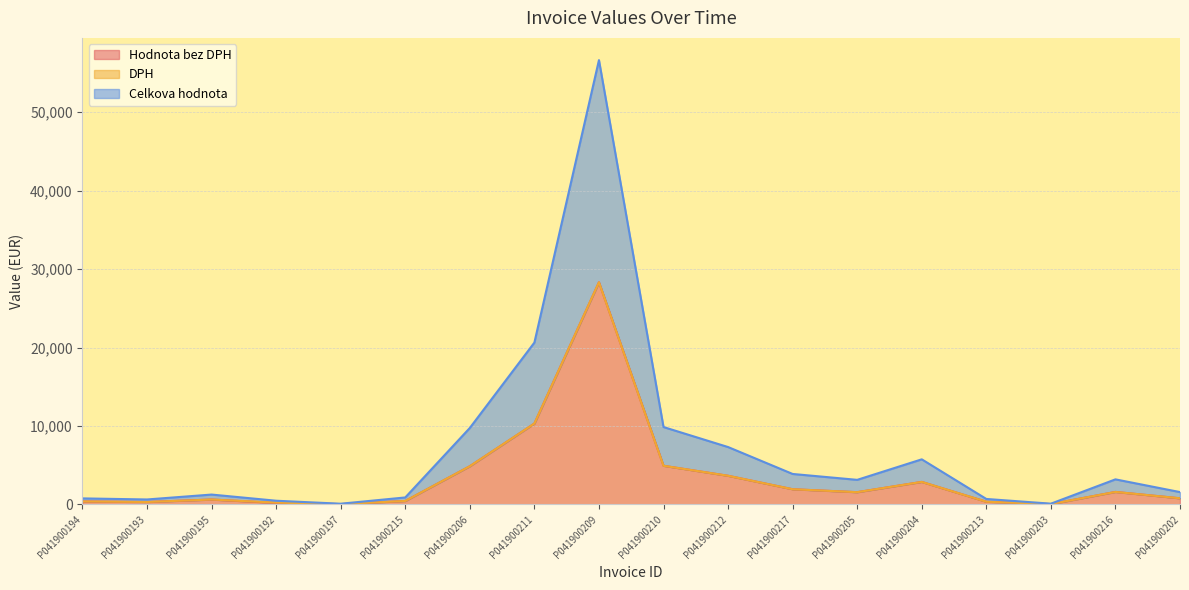

In Celkova hodnota, how many points are lower than both neighbors (excluding endpoints)?

4